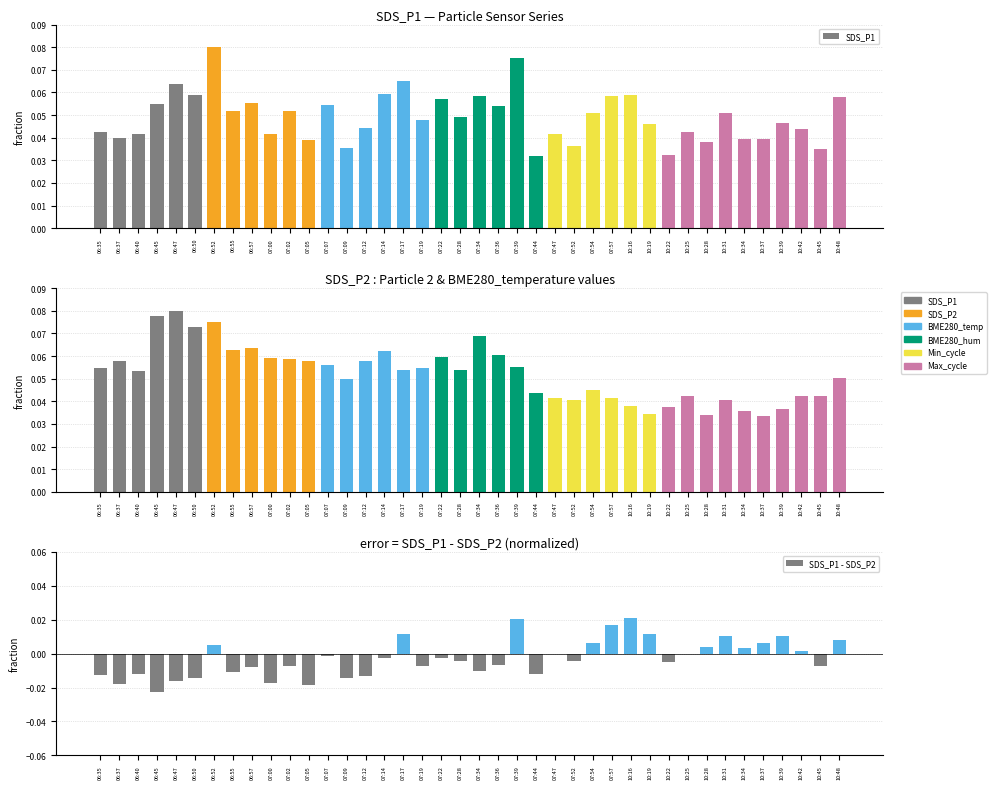

What position from the left is 07:57?

28